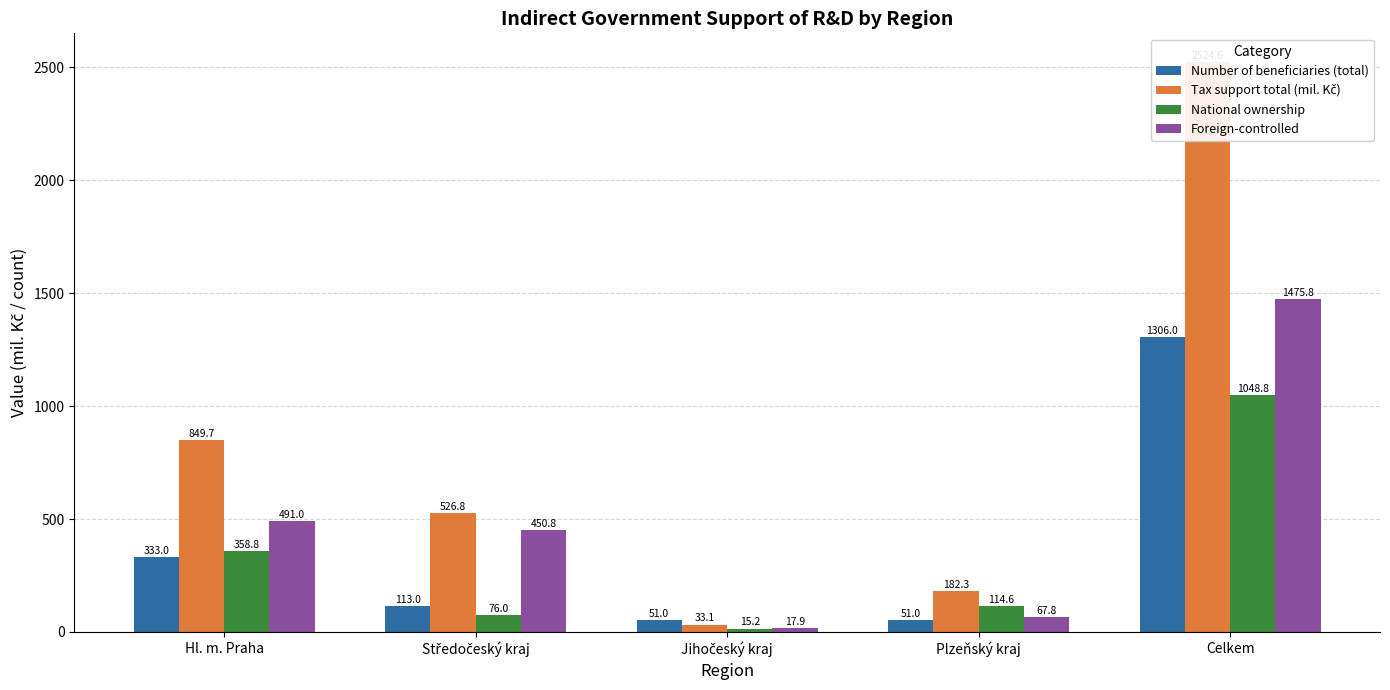

True or false: Foreign-controlled has a value of 67.8 at Plzeňský kraj.

True